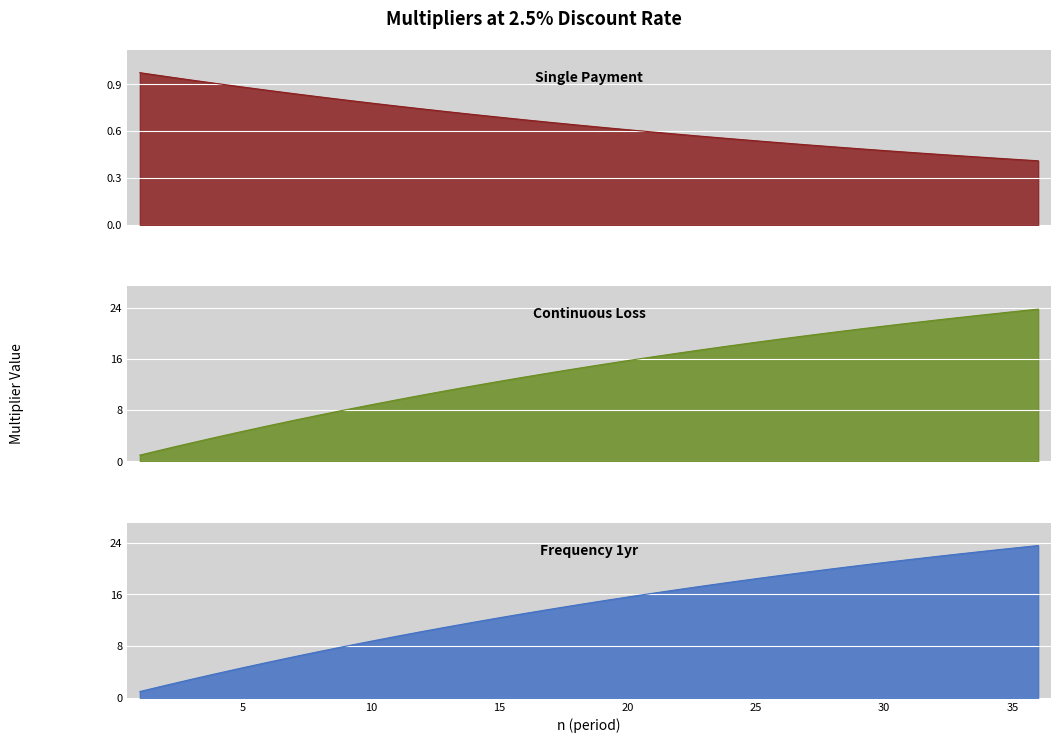

What is the sum of the Single payment values at 8 and 29?

1.3